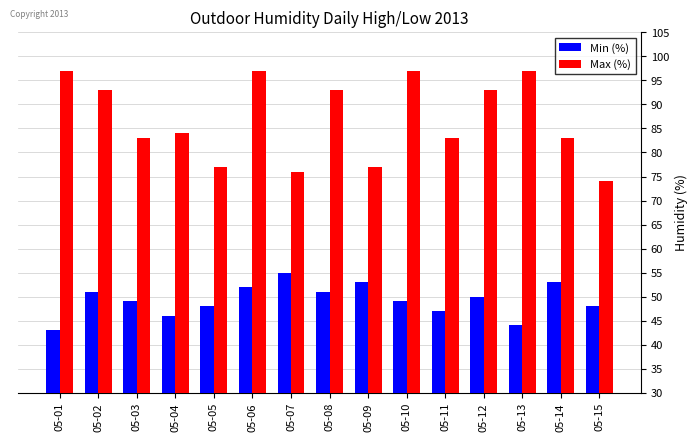

True or false: Min (%) has a value of 27 at 05-11.

False